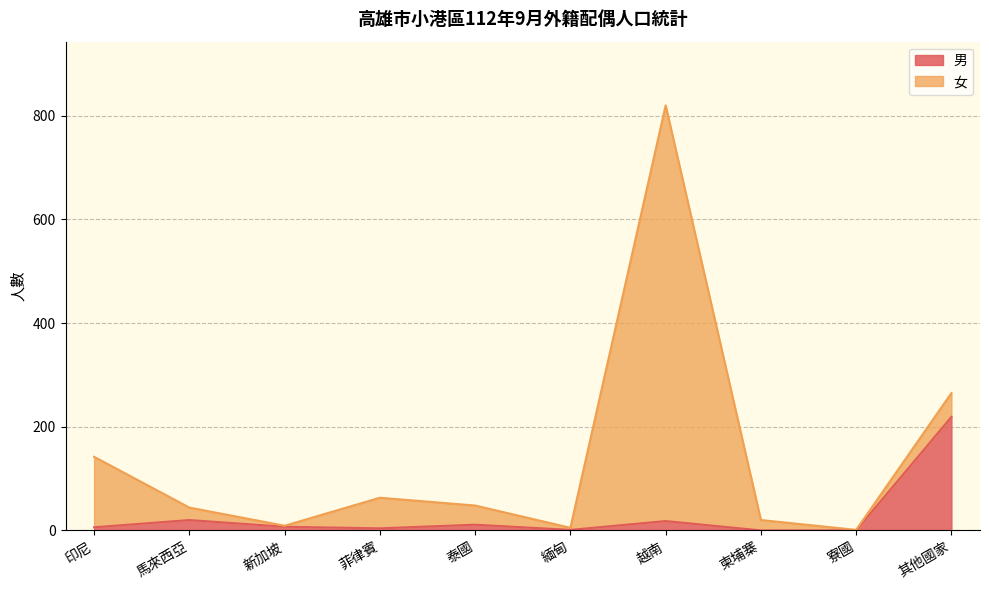

What is the value of the 6th point from the left?

1